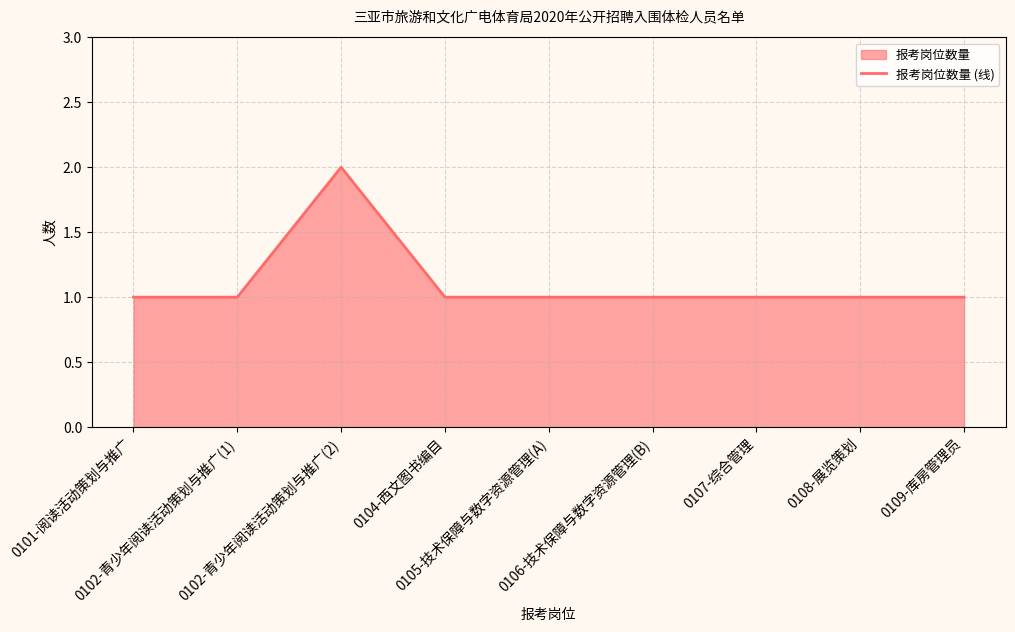

What value does the data have at 0108-展览策划?

1